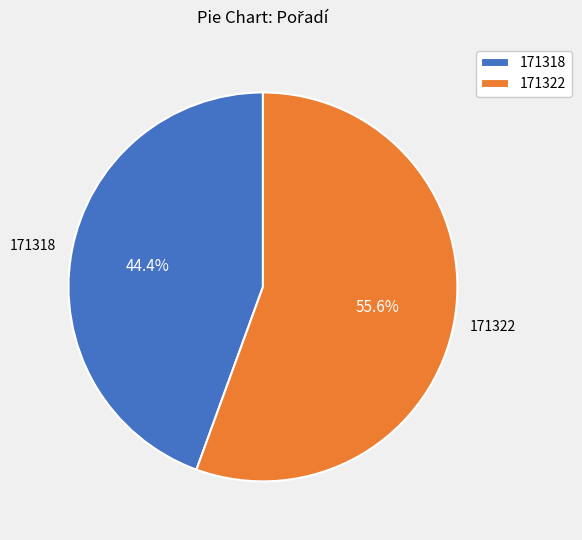

Which has a higher value, 171318 or 171322?

171322